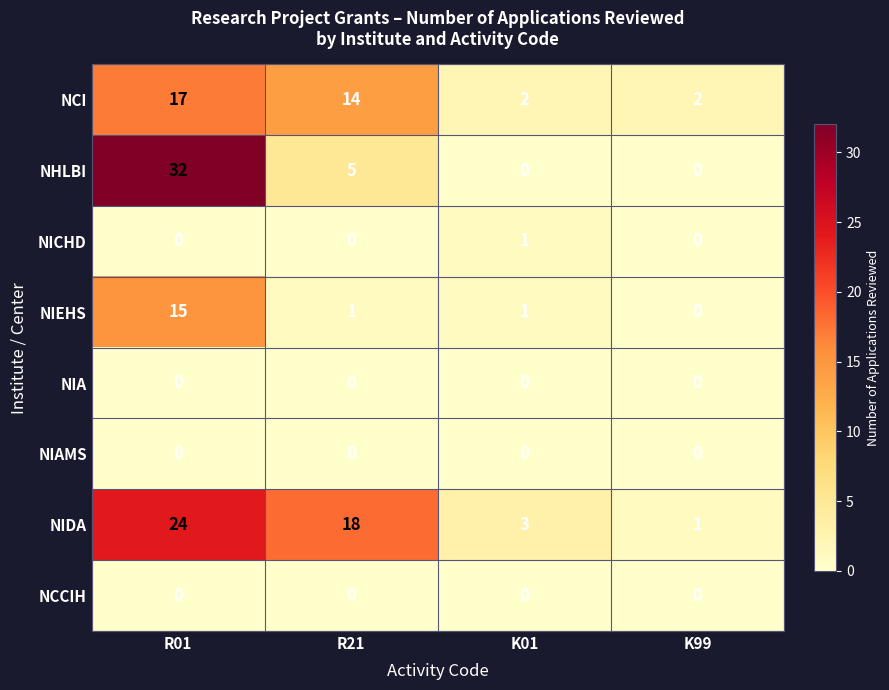

At how many categories does at least one series exceed 1?

4